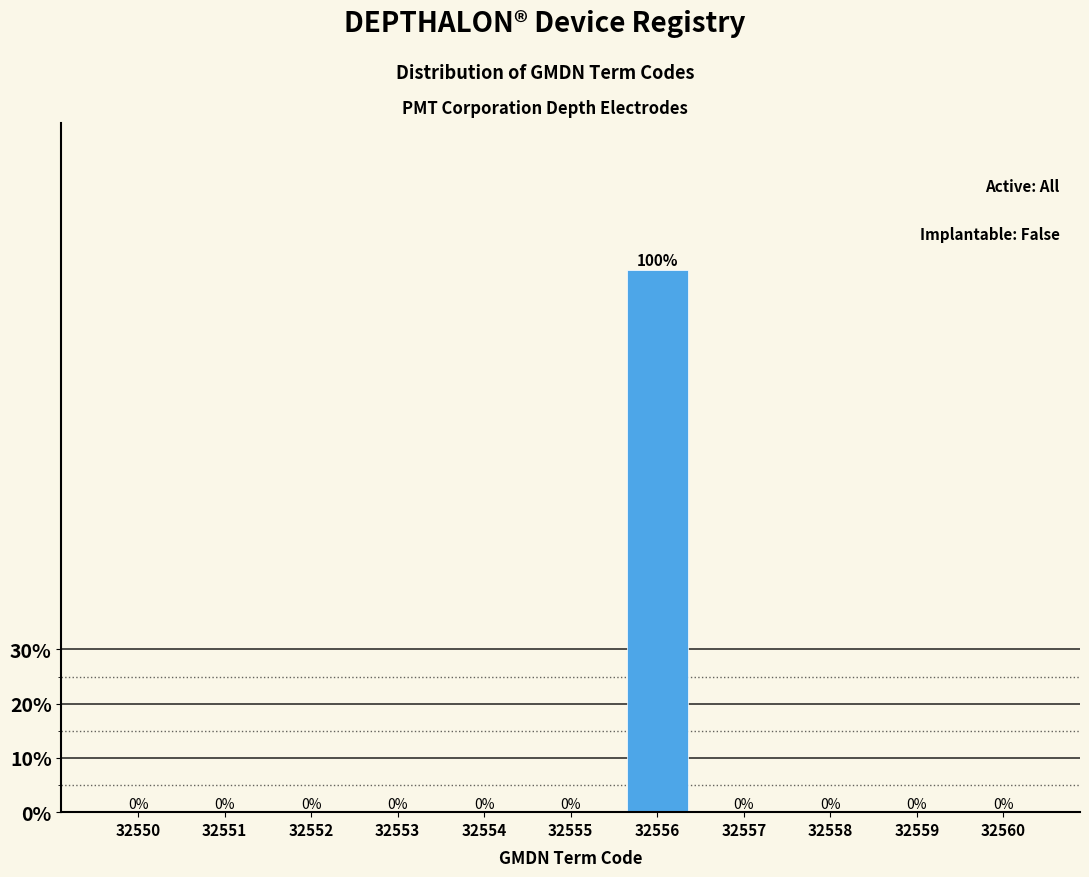

Reading right to left, list all the values displayed in this chart.

32560=0	32559=0	32558=0	32557=0	32556=100	32555=0	32554=0	32553=0	32552=0	32551=0	32550=0